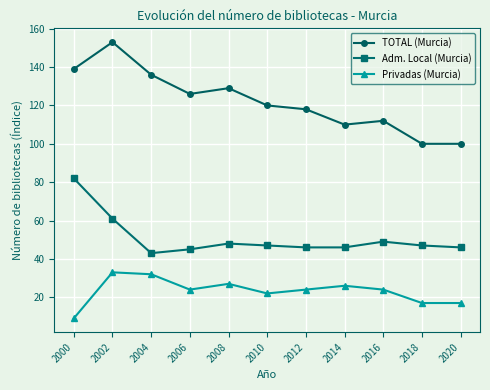

Which series has the largest range (max minus min)?

TOTAL (Murcia)